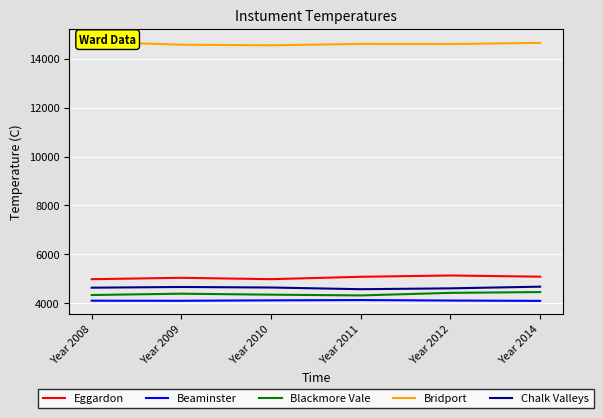

Which series has the largest total across all categories?

Bridport